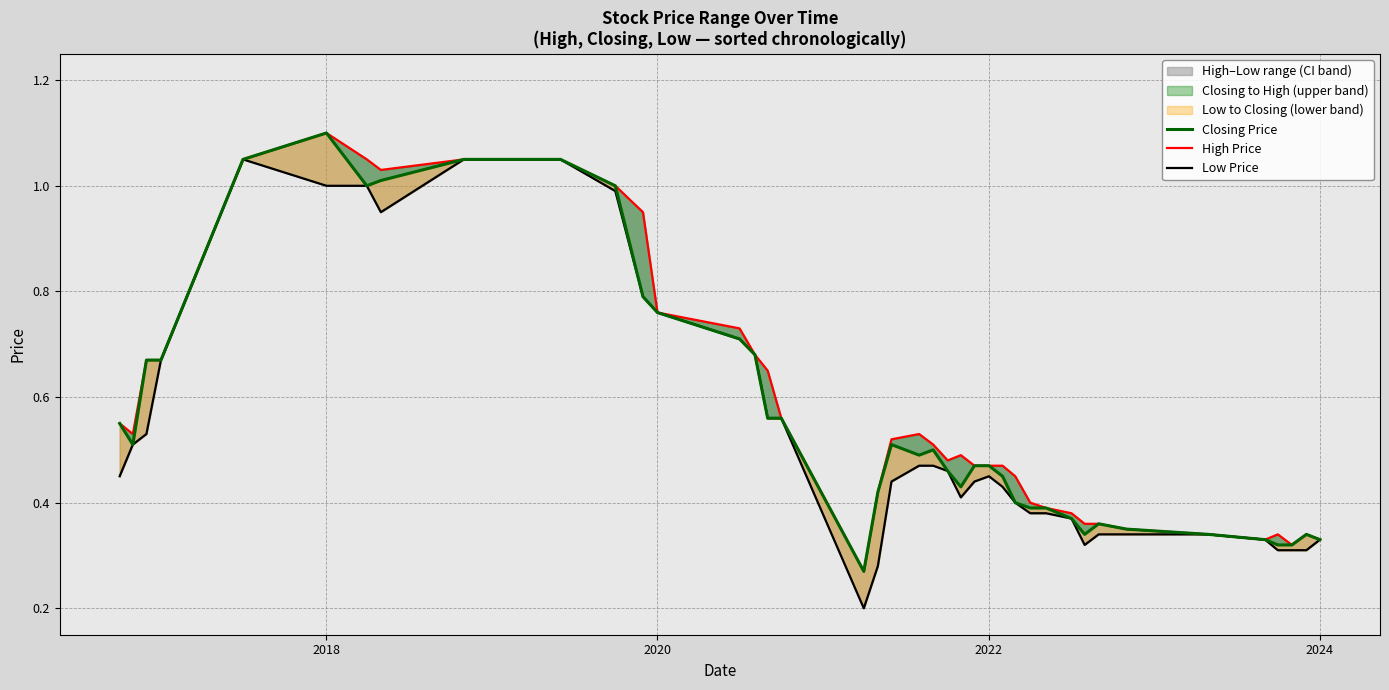

True or false: High Price has more than 0 interior local peaks.

True